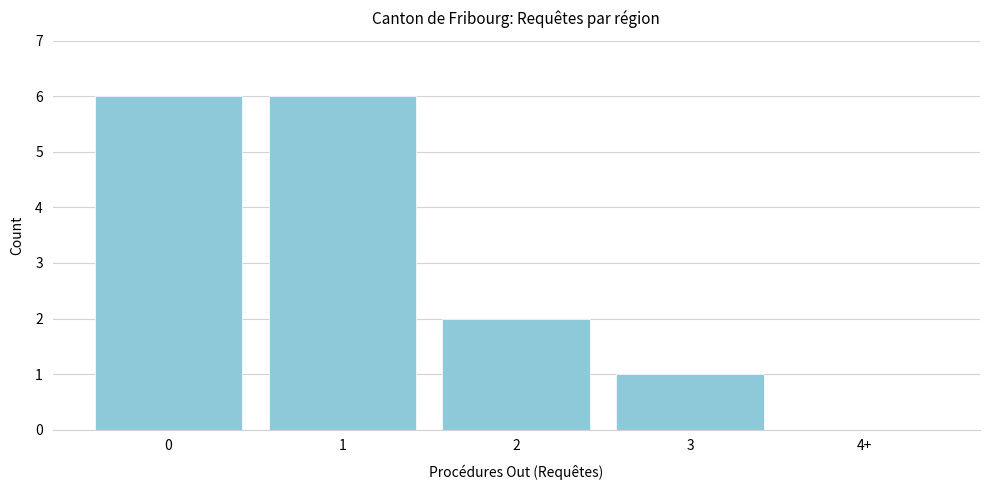

Reading right to left, extract all data points from this chart.

4+=0	3=1	2=2	1=6	0=6